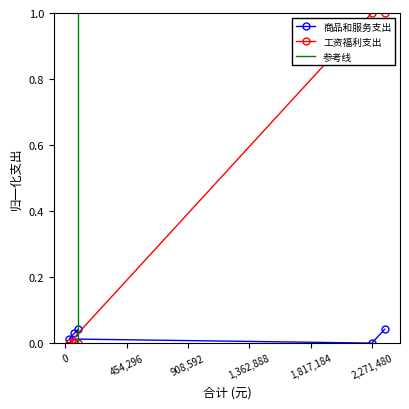

Between 95076 and 66804, which series saw the biggest shift?

商品和服务支出